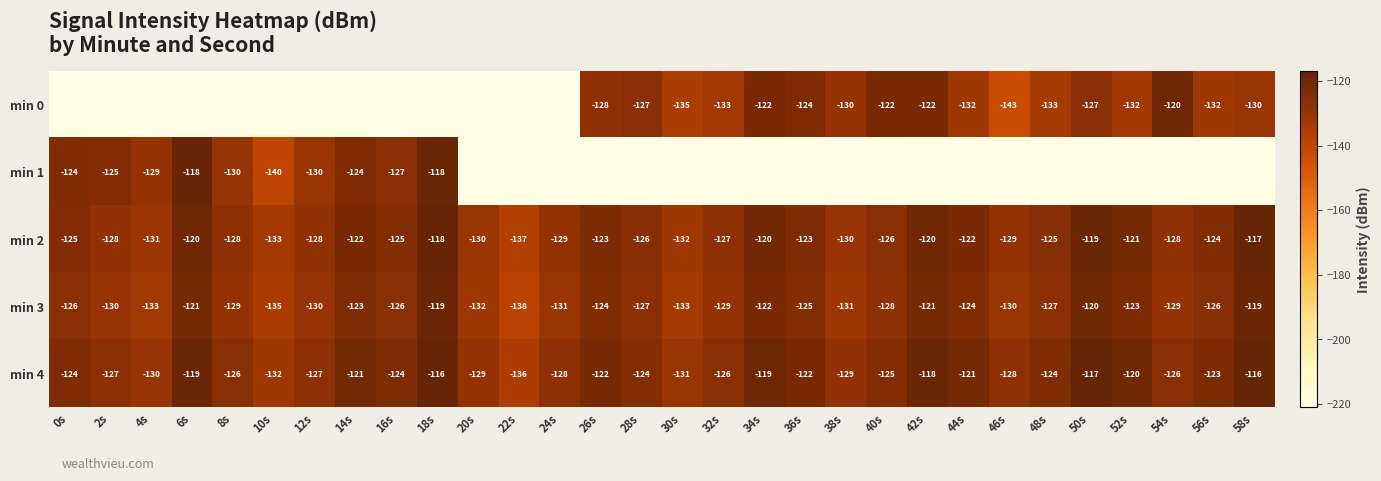

How many data points in min 3 are less than -127?

14